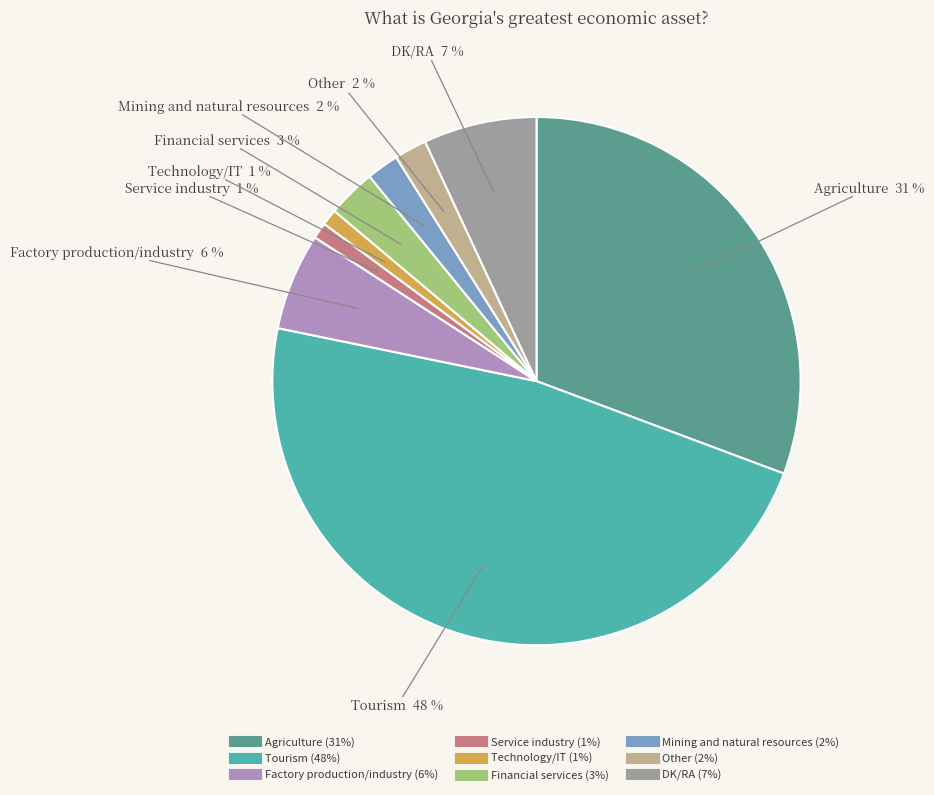

To the nearest percent, what is the average slice percentage?

11%